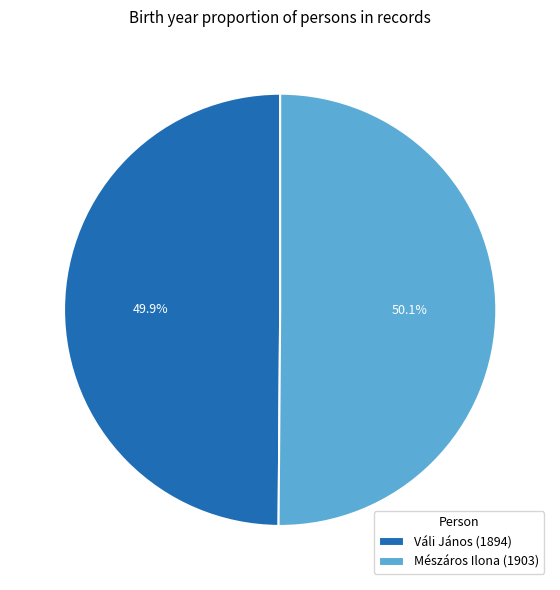

To the nearest percent, what portion does Váli János (1894) represent?

50%